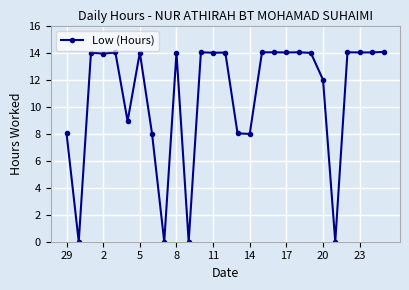

How many lines are shown in the chart?

1